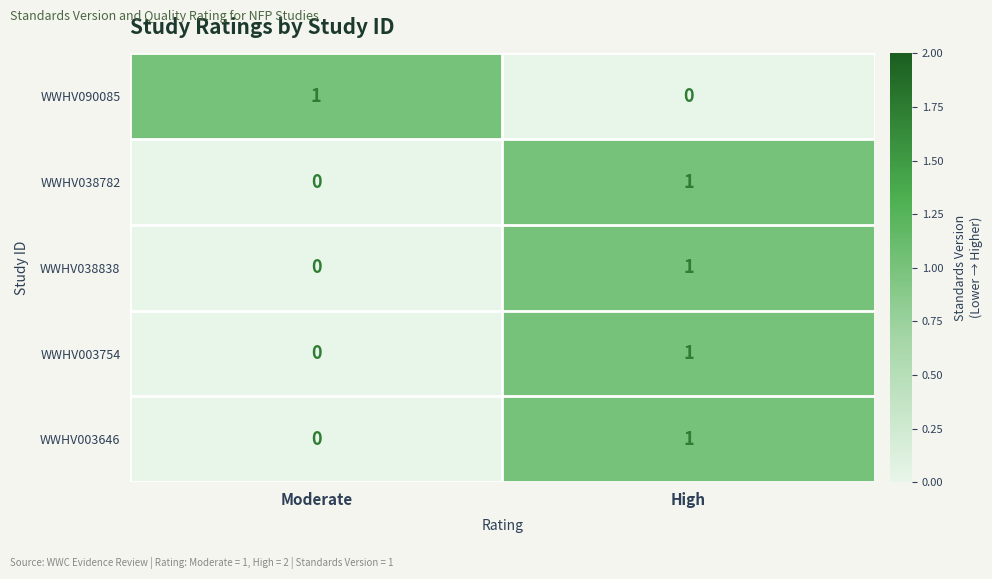

How many positive values does the WWHV090085 series have?

1